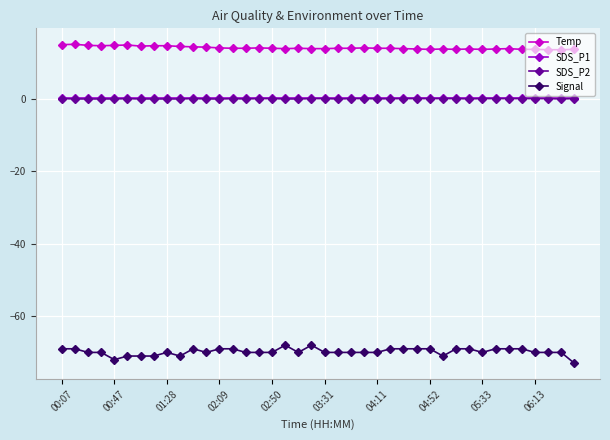

Which series has the largest total across all categories?

Temp